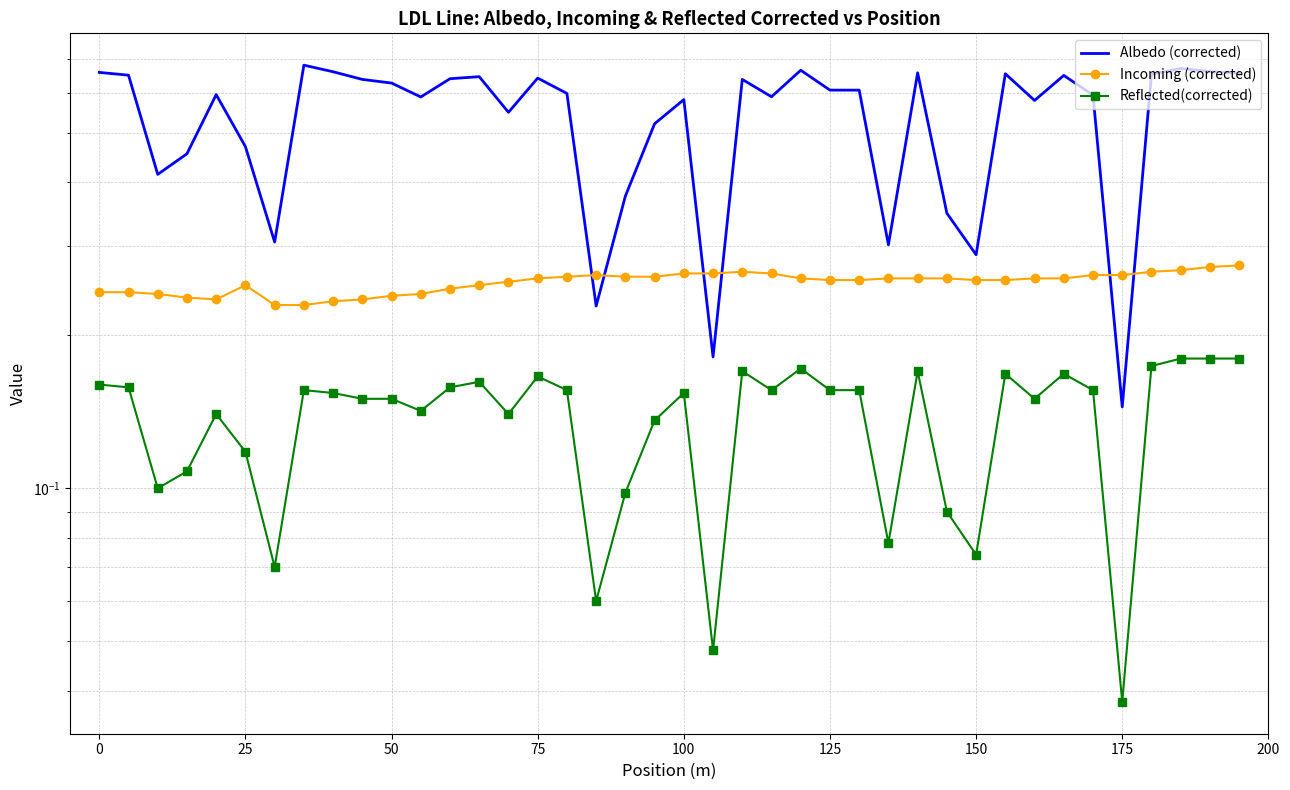

Does the chart have visible grid lines?

Yes